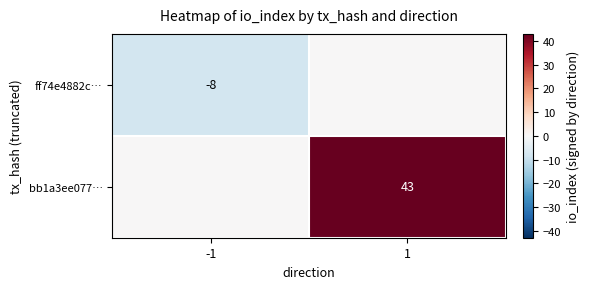

The bb1a3ee077… series shows 43 at 1. True or false?

True